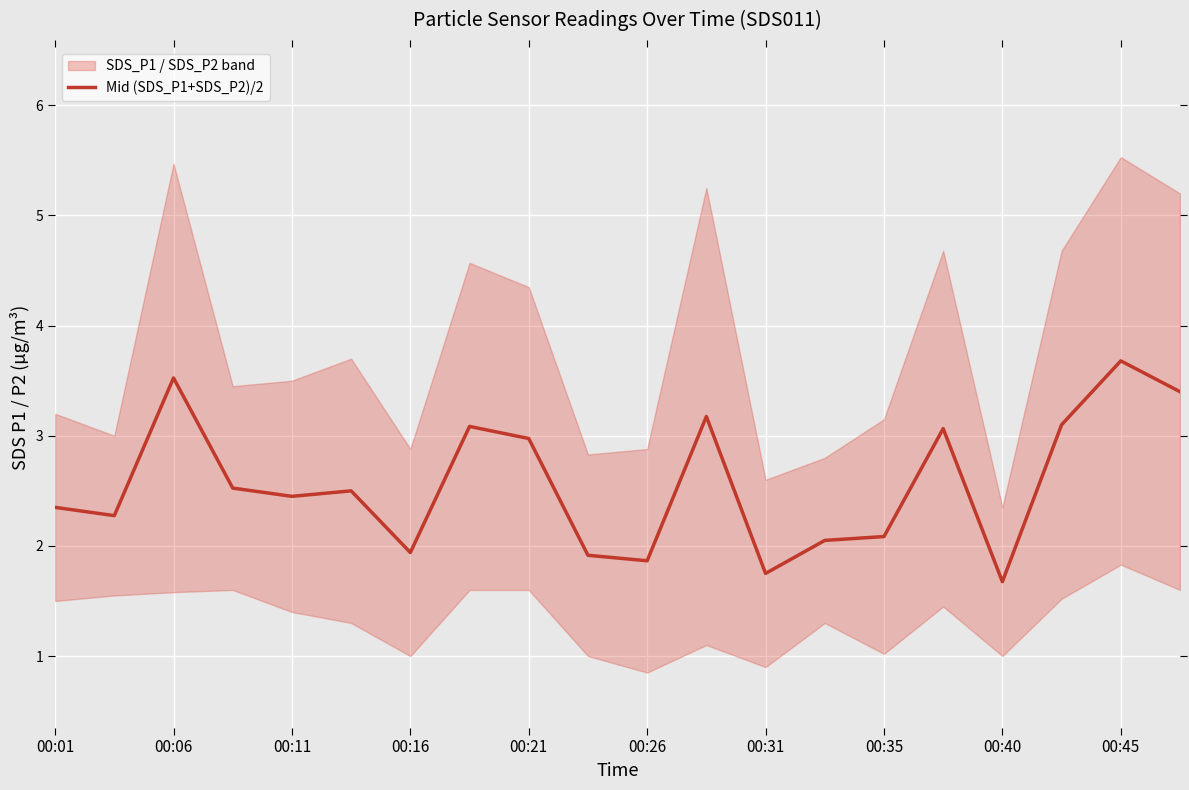

What is the lowest value of the Mid (SDS_P1+SDS_P2)/2 series?

1.7